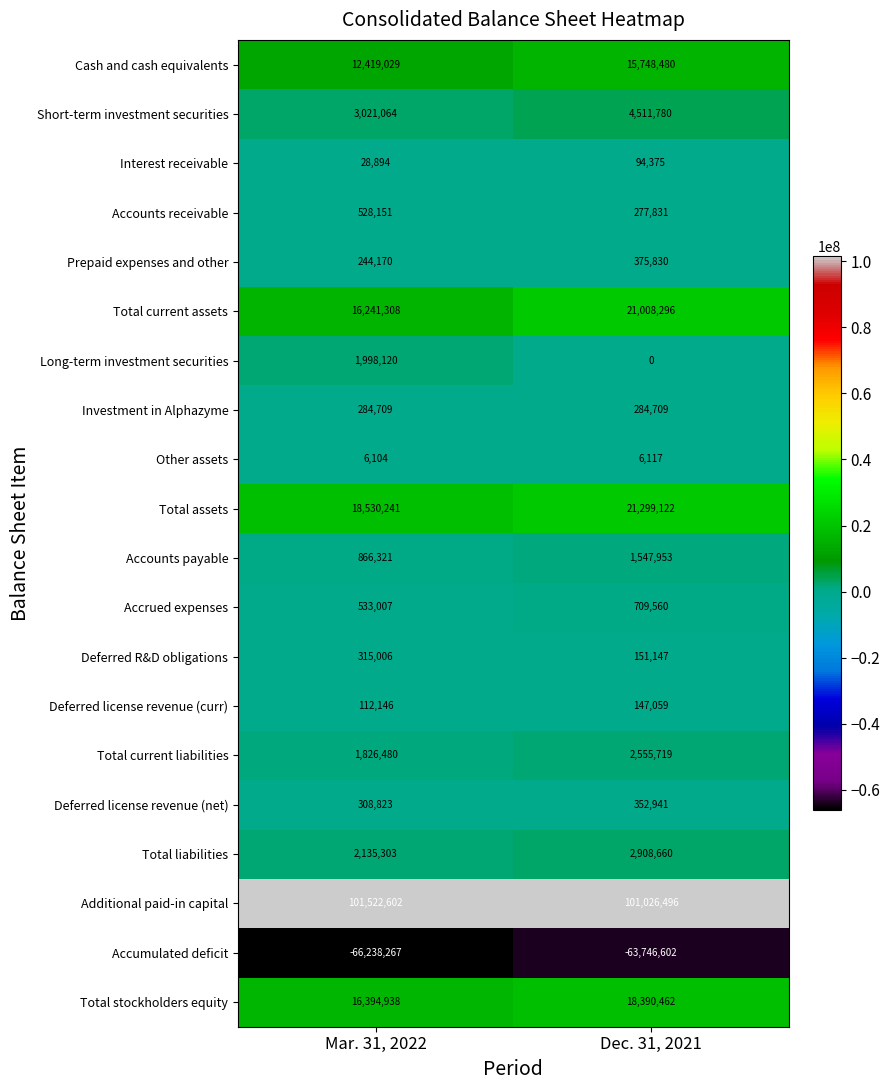

Is it true that Deferred license revenue (net) equals 352941 at Dec. 31, 2021?

True